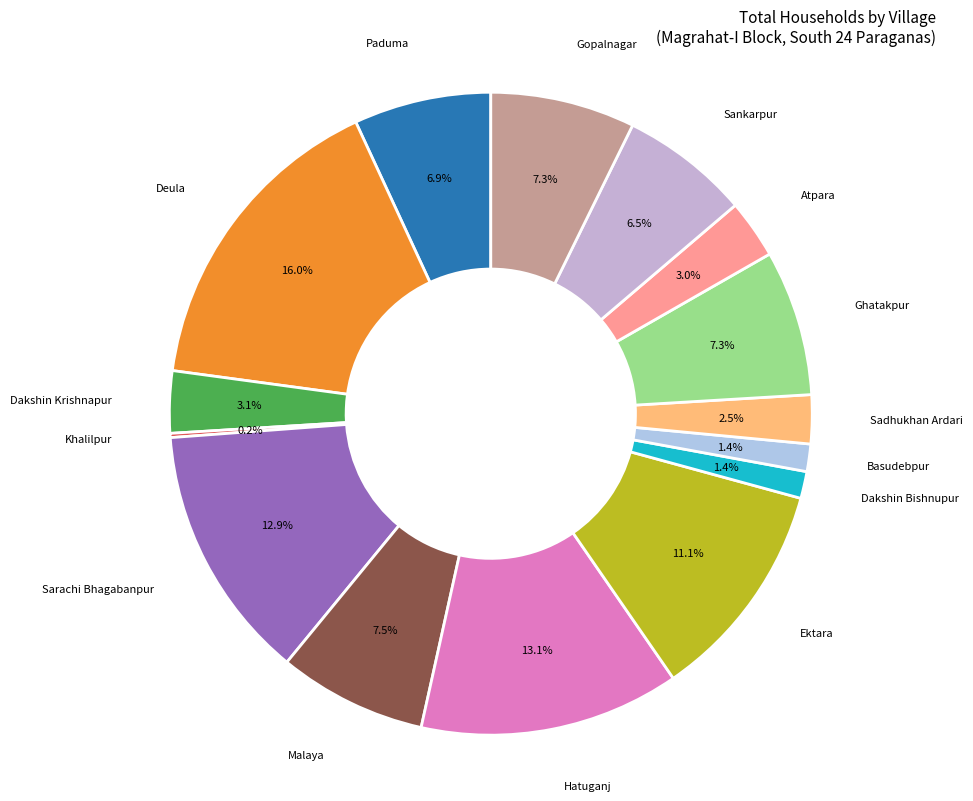

Which category has the biggest portion of the pie?

Deula